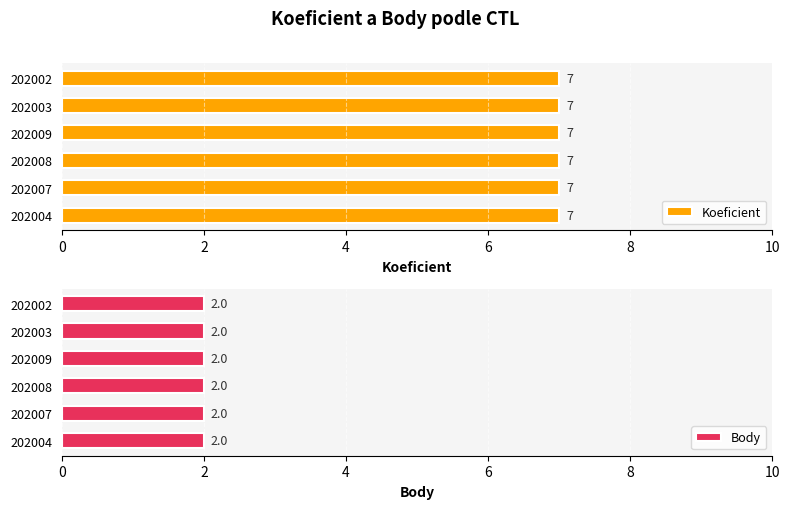

At which category does the chart reach its peak across all series?

202004